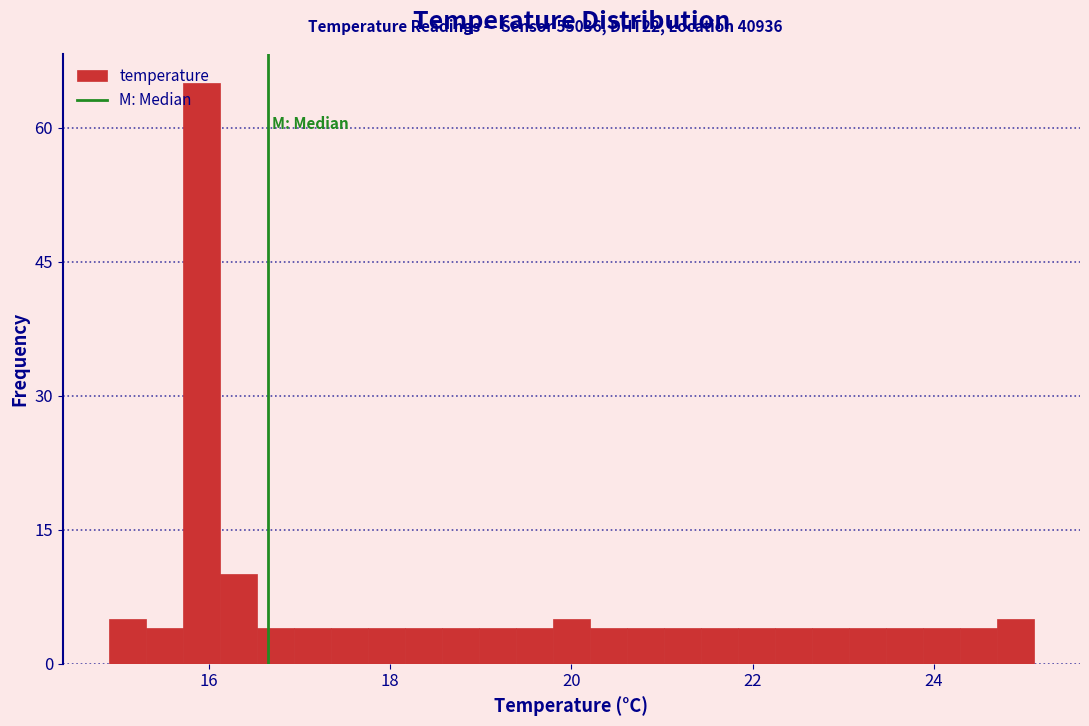

Around what value on the x-axis is the tallest bar? Give the approximate position of its centre, as read against the axis.

16.0